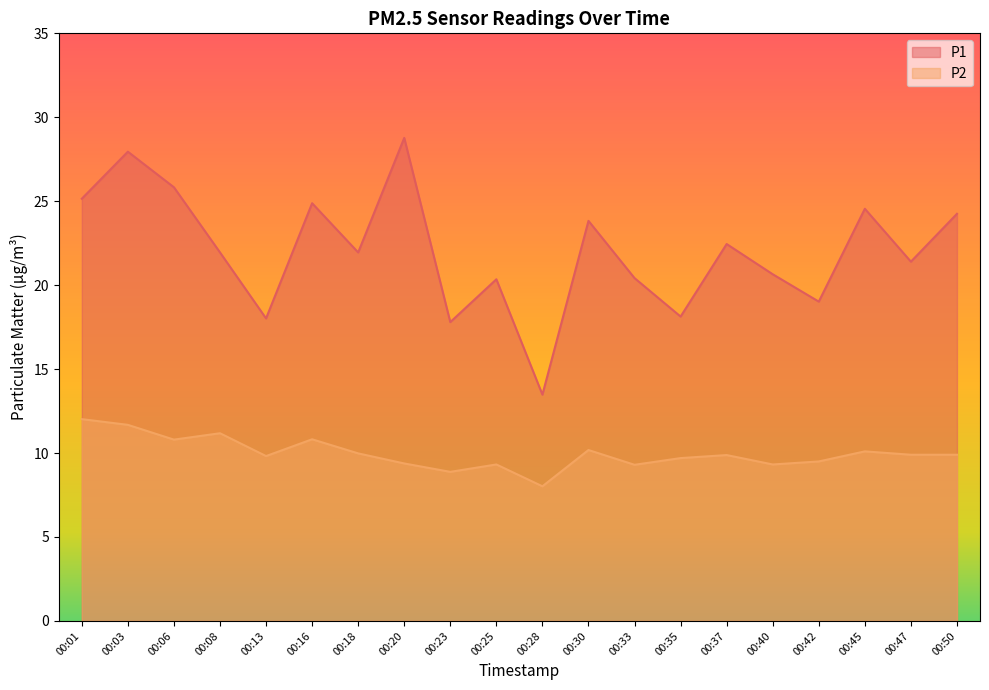

What is the approximate value of P2 at 00:28?

8.0